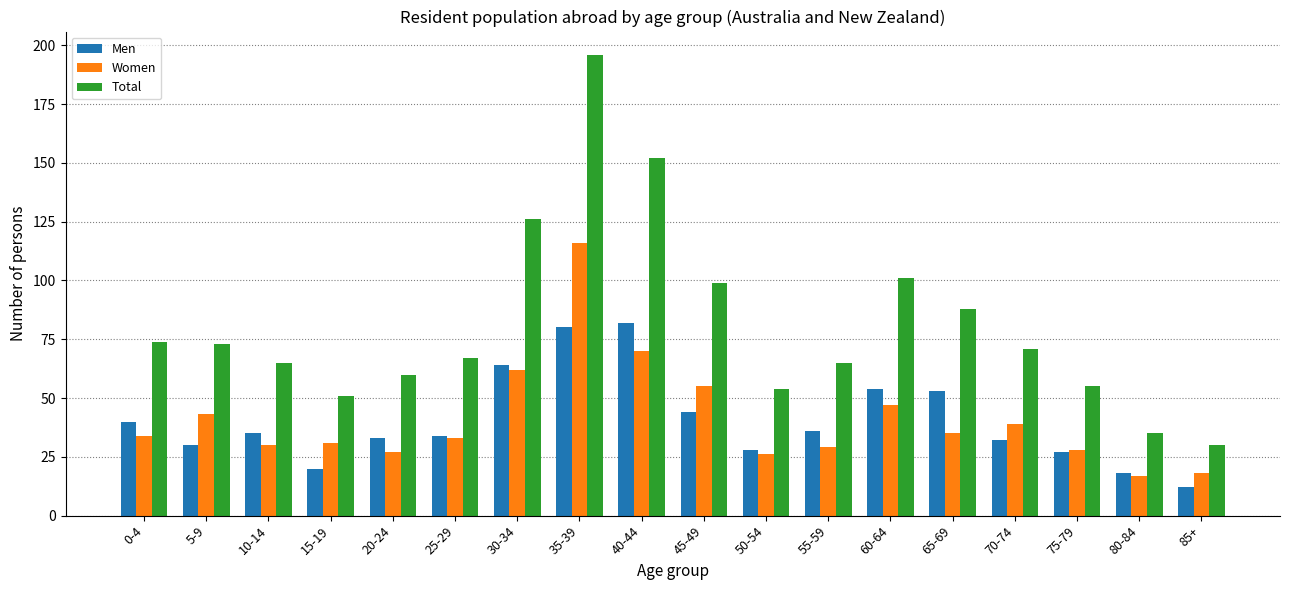

Which series has the largest total across all categories?

Total